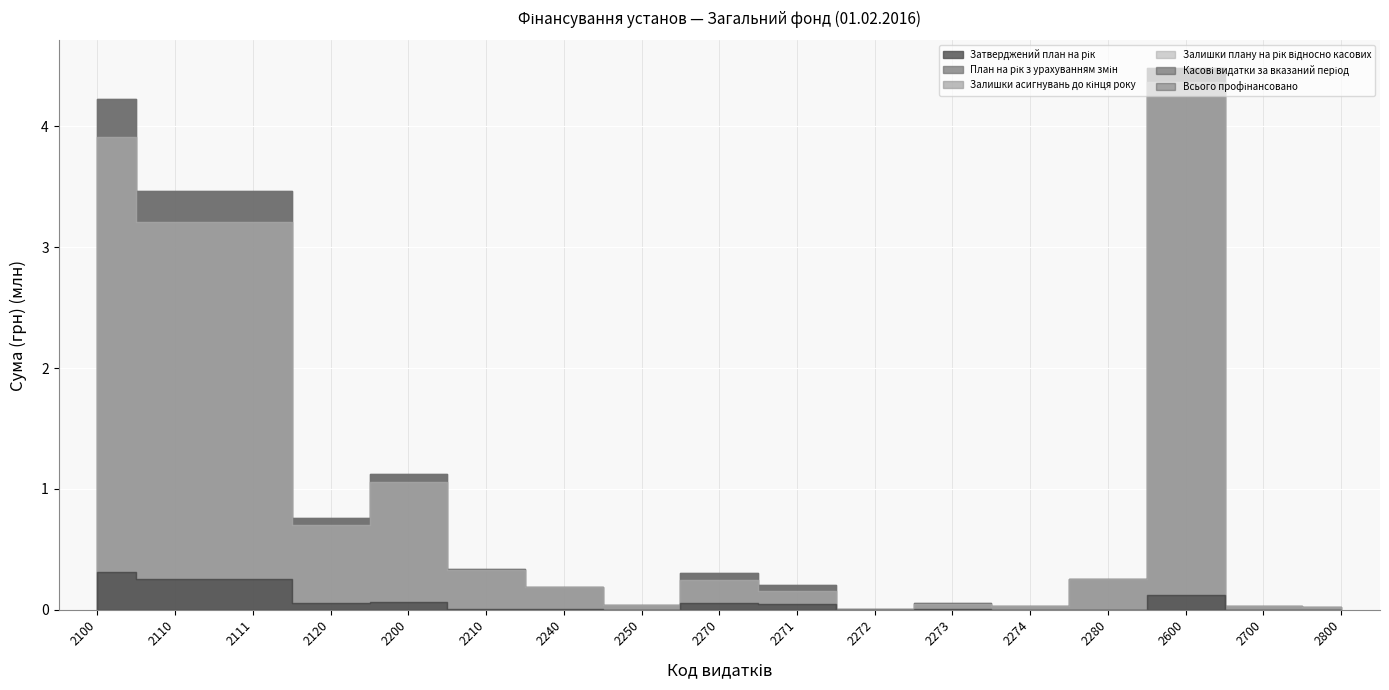

True or false: Затверджений план на рік and Залишки плану на рік відносно касових intersect in this chart.

False